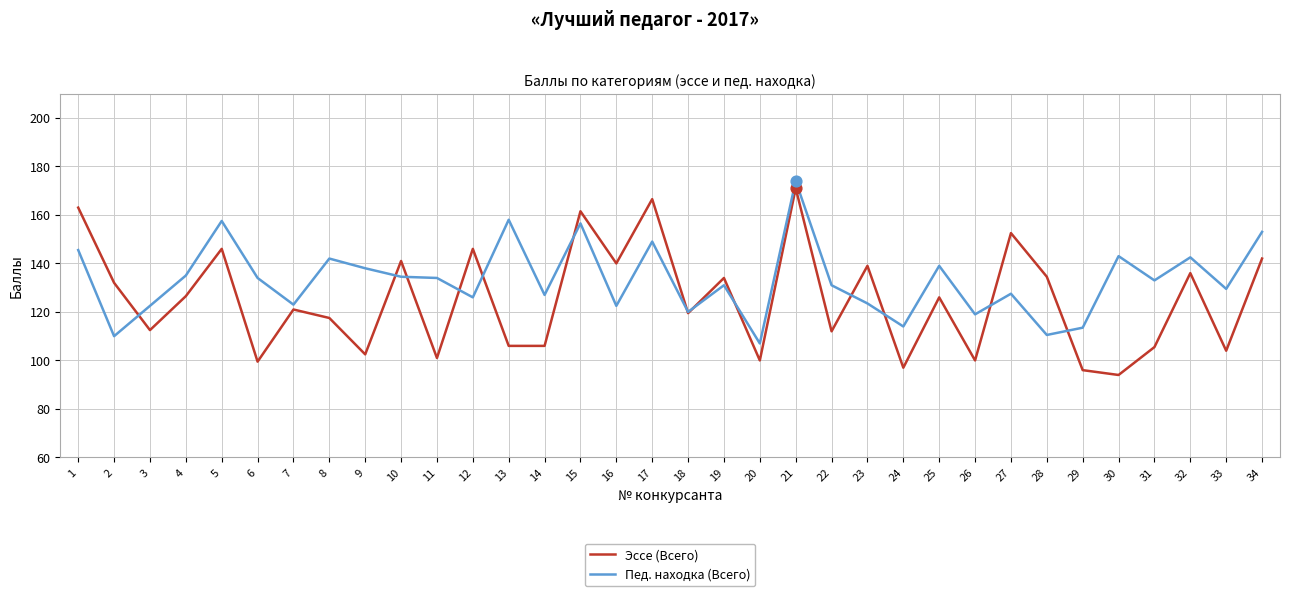

Is the value of Пед. находка (Всего) at 23 greater than the value of Эссе (Всего) at 9?

Yes